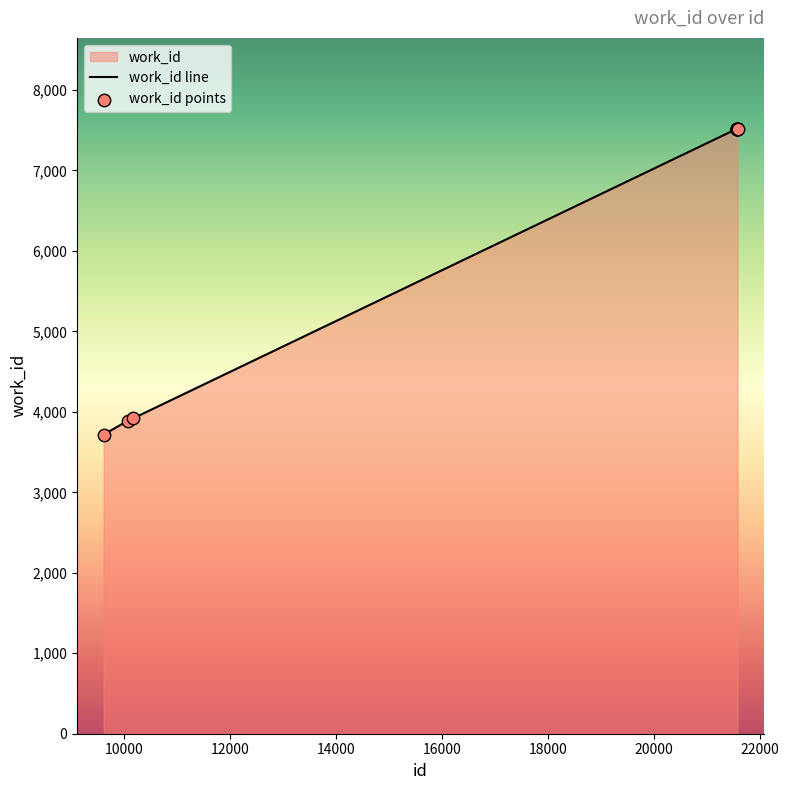

Which series contains the lowest Y value?

work_id line